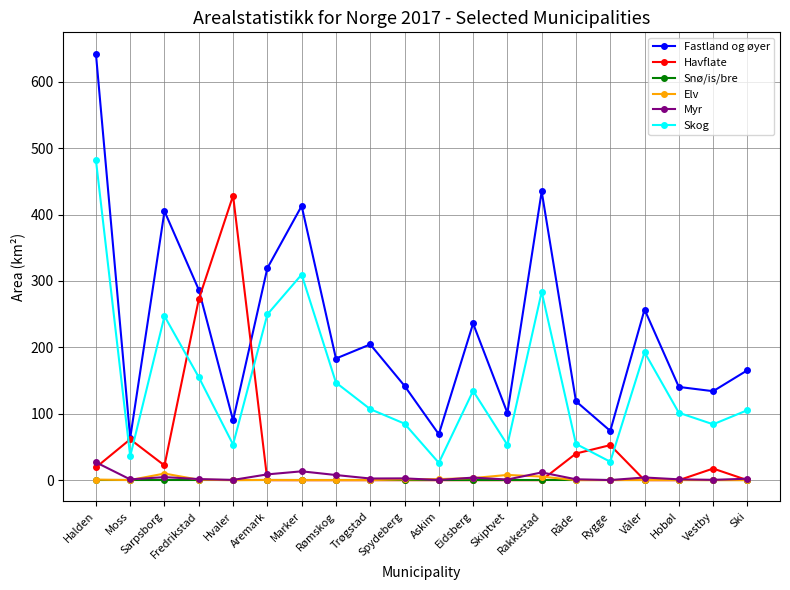

Which category has the highest value in the Havflate series?

Hvaler